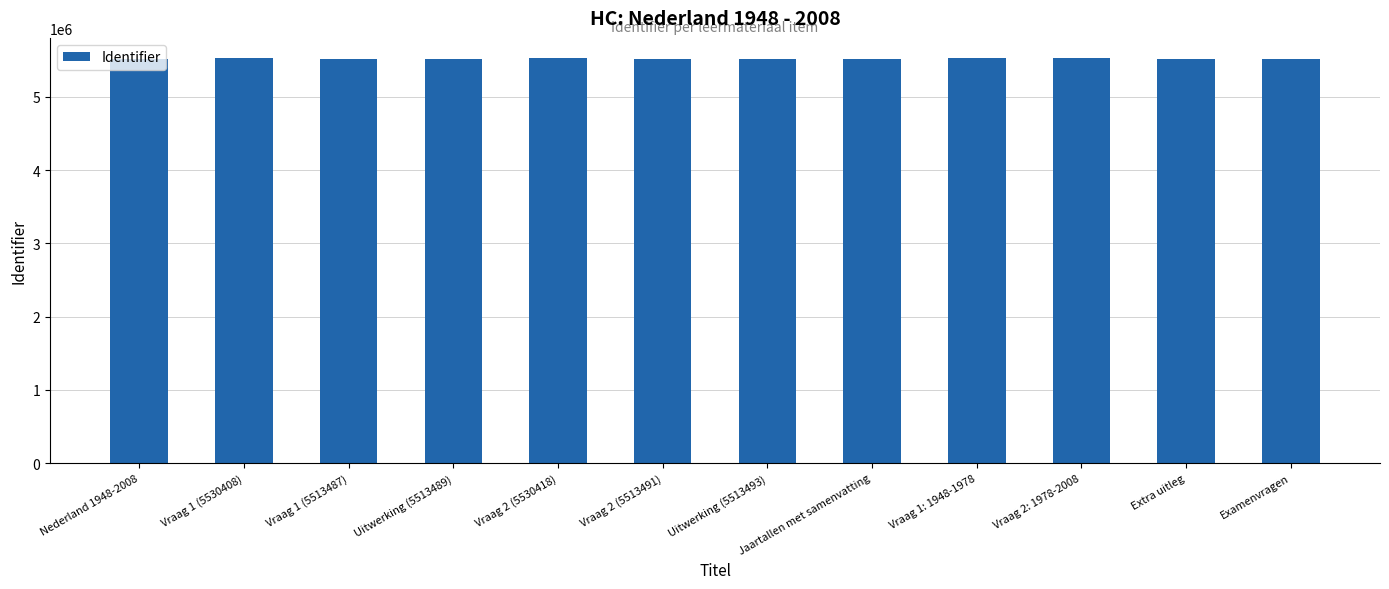

What is the value of the 5th bar from the left?

5530418